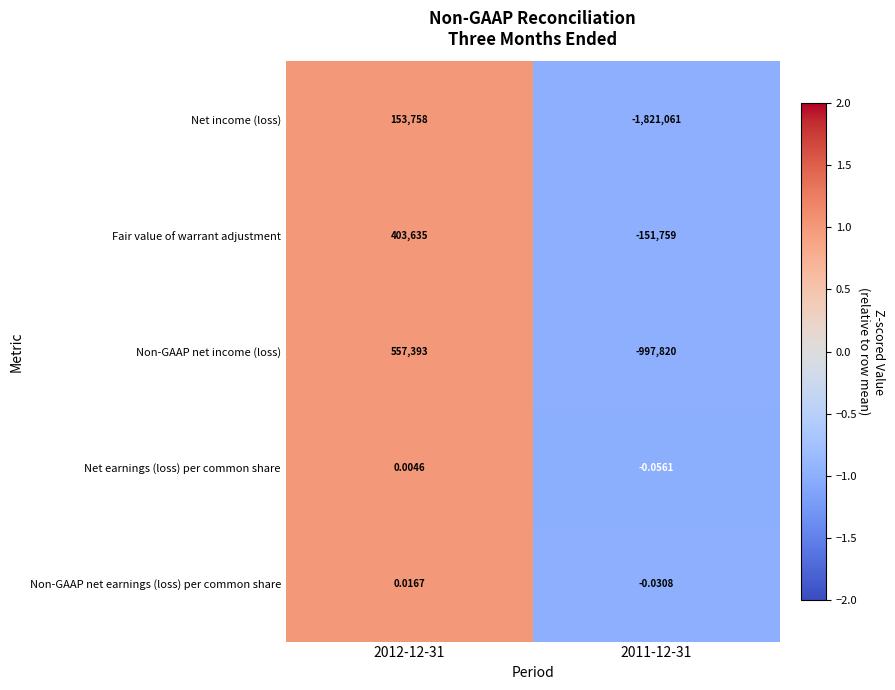

Which series has the widest spread of values?

Net income (loss)